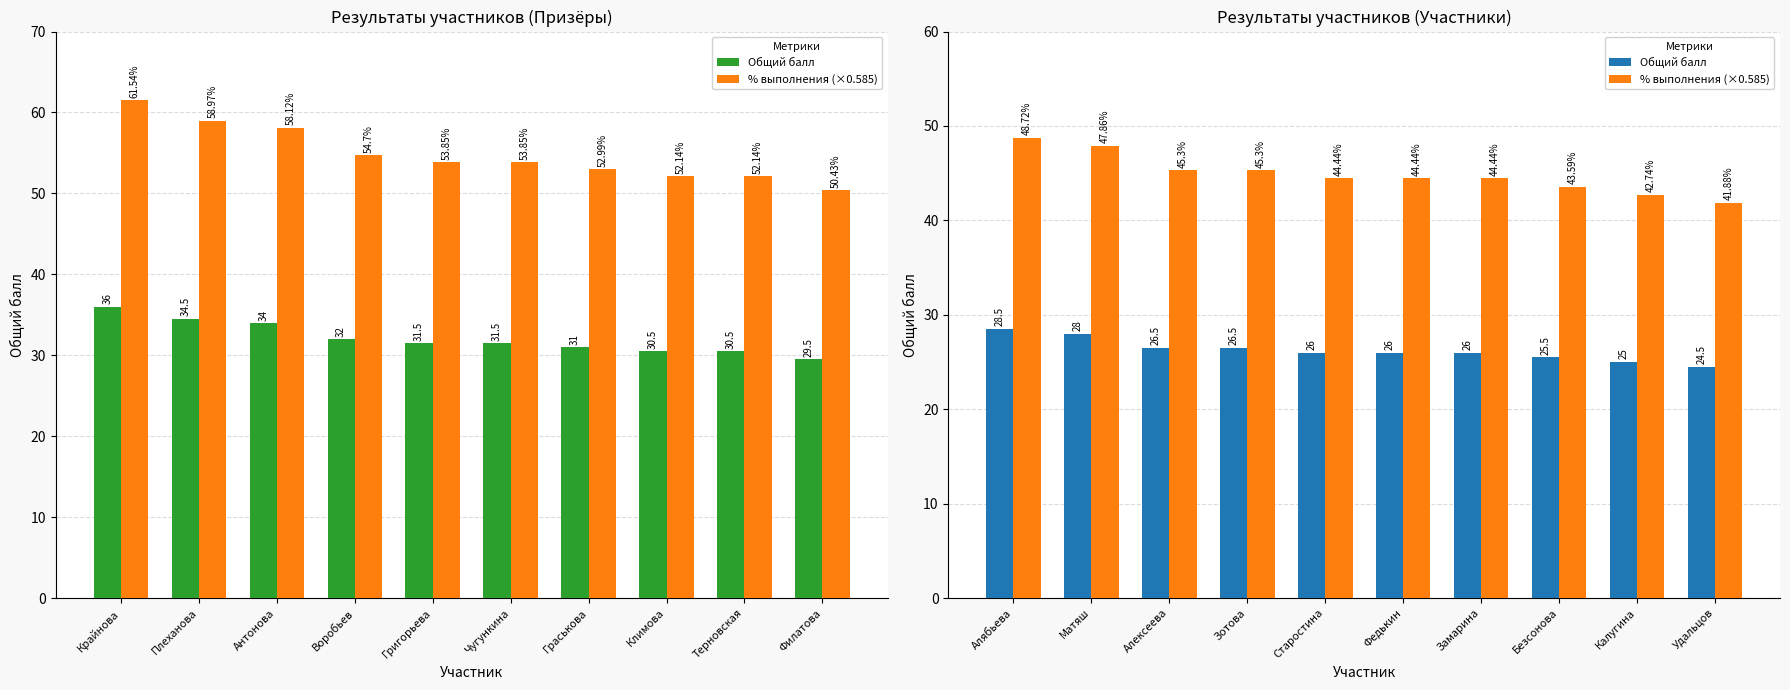

What is the smallest value displayed?

24.5